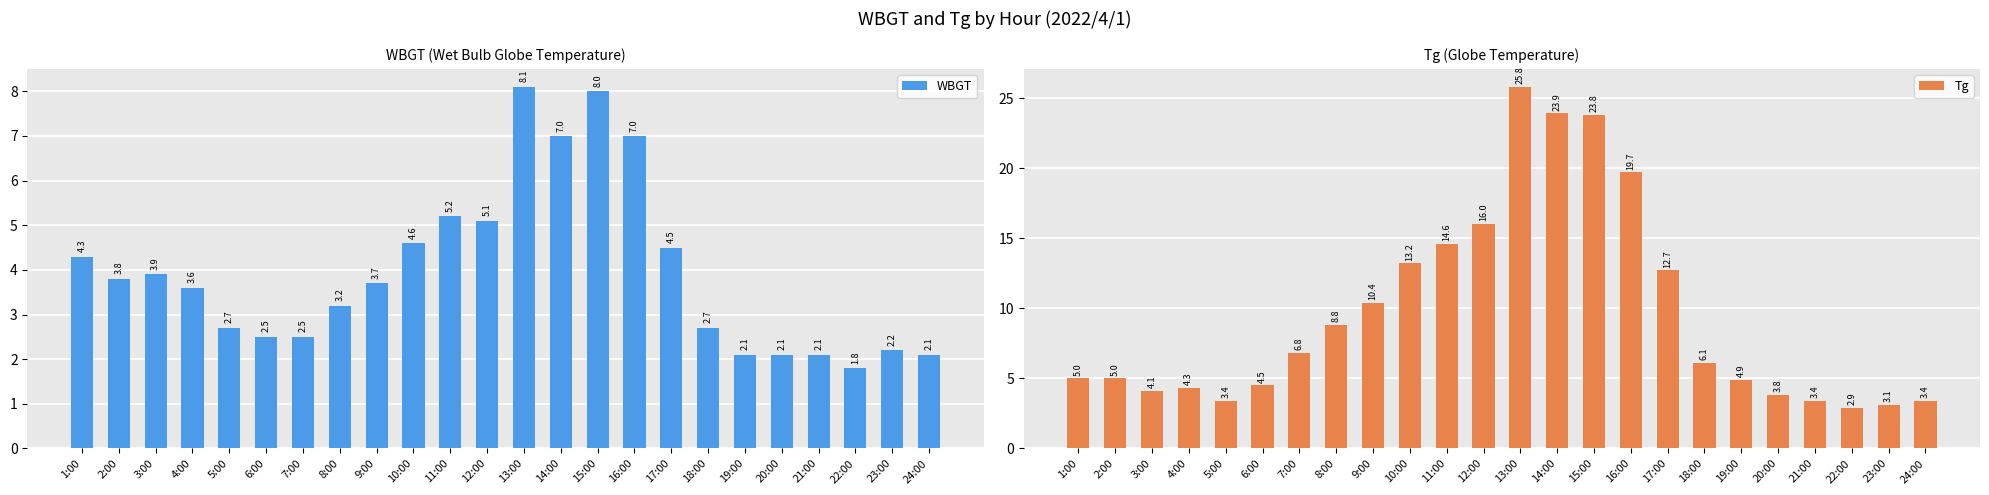

What is the lowest value of the Tg series?

2.9